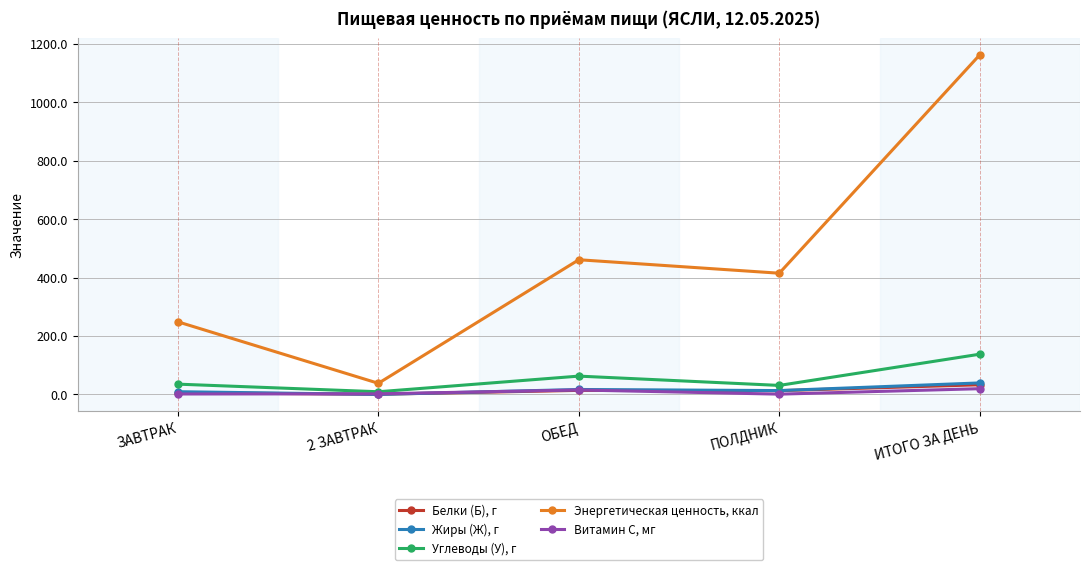

Which series has the largest total across all categories?

Энергетическая ценность, ккал